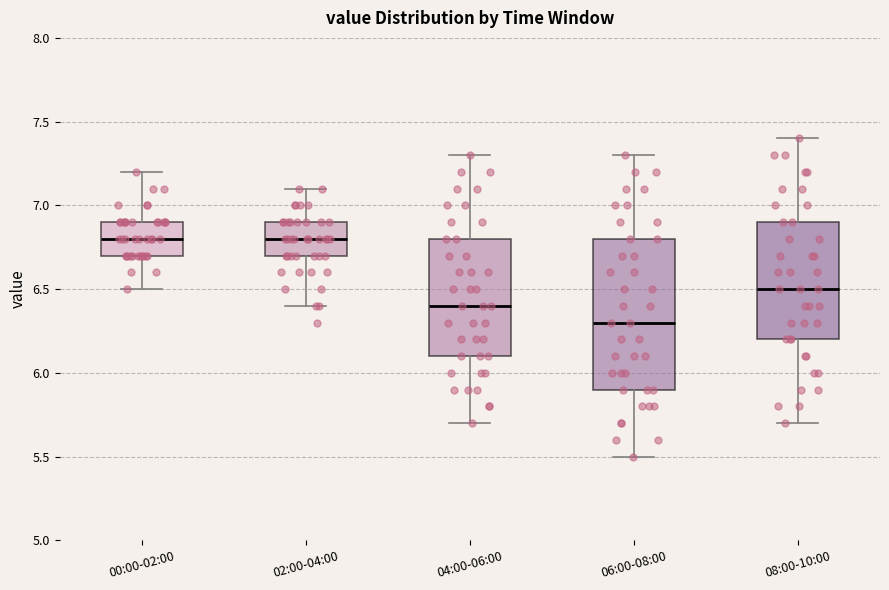

Where does the median line of the box for 06:00-08:00 sit on the y-axis? The values are not printed on the chart, so give them approximately, as read against the axis.

6.3